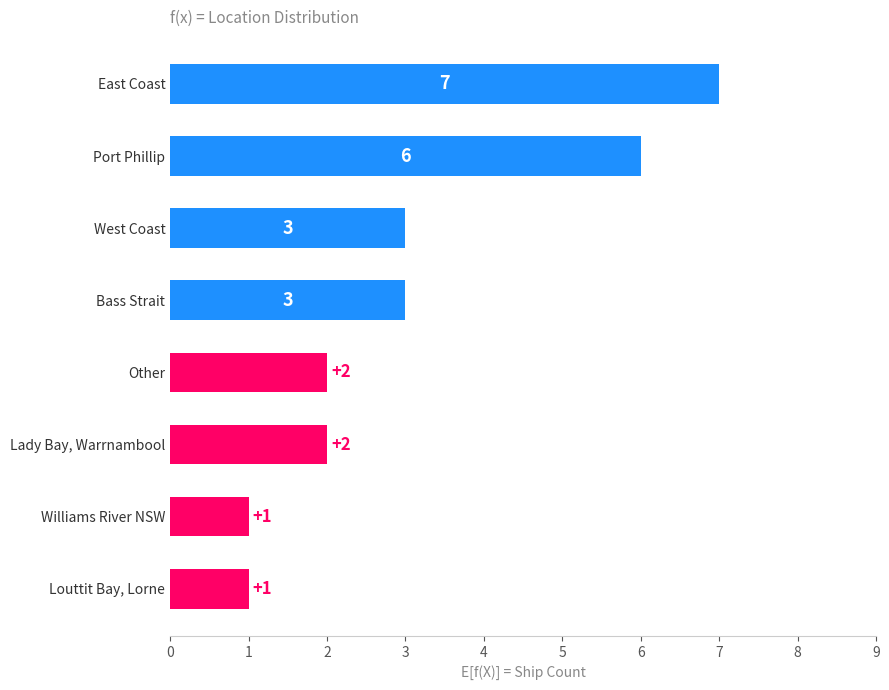

What is the difference between the second highest and minimum values?

5